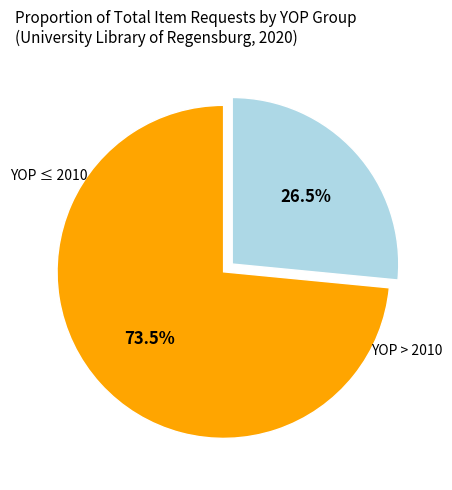

Is there a majority slice in this chart?

Yes